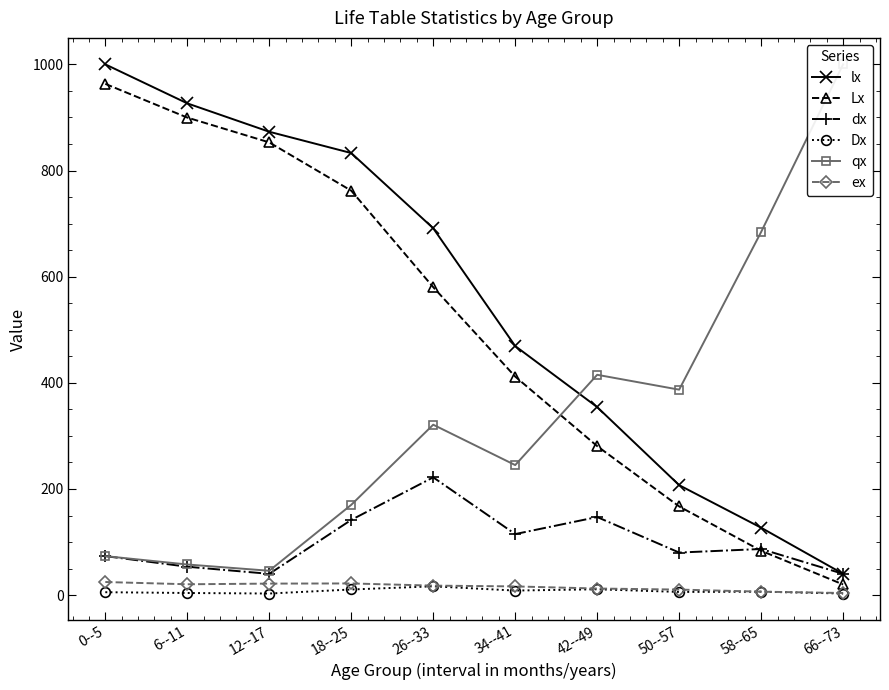

True or false: dx and Dx intersect in this chart.

False